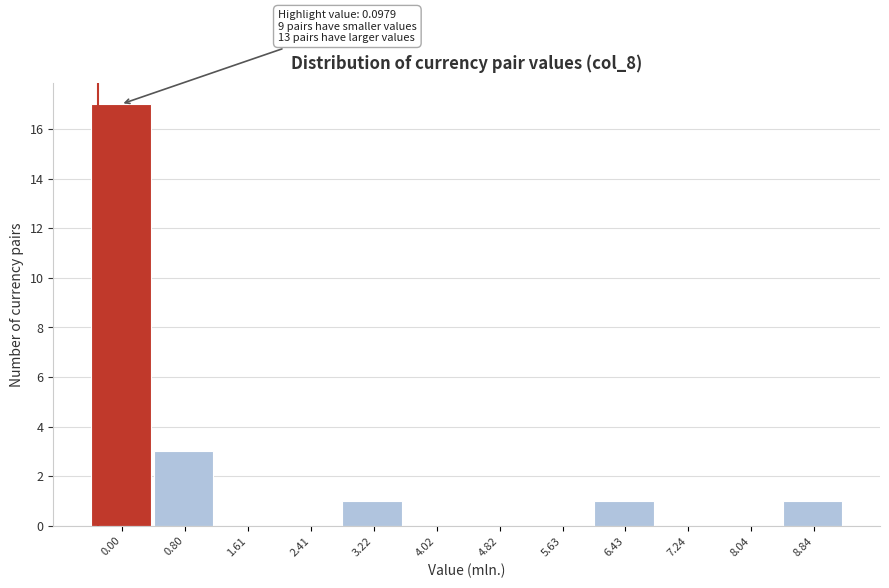

Reading left to right, transcribe all the data shown in this chart.

0.00=17	0.80=3	1.61=0	2.41=0	3.22=1	4.02=0	4.82=0	5.63=0	6.43=1	7.24=0	8.04=0	8.84=1